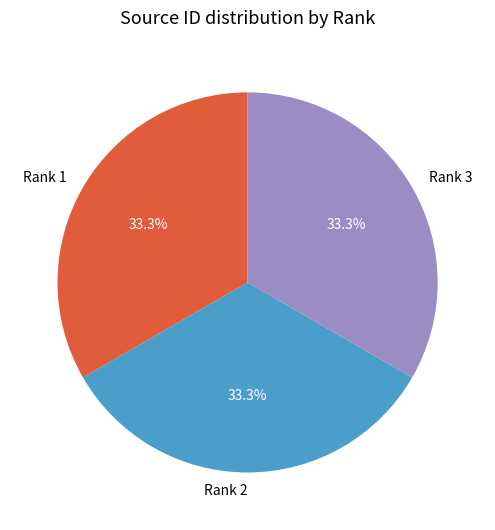

Is there a majority slice in this chart?

No